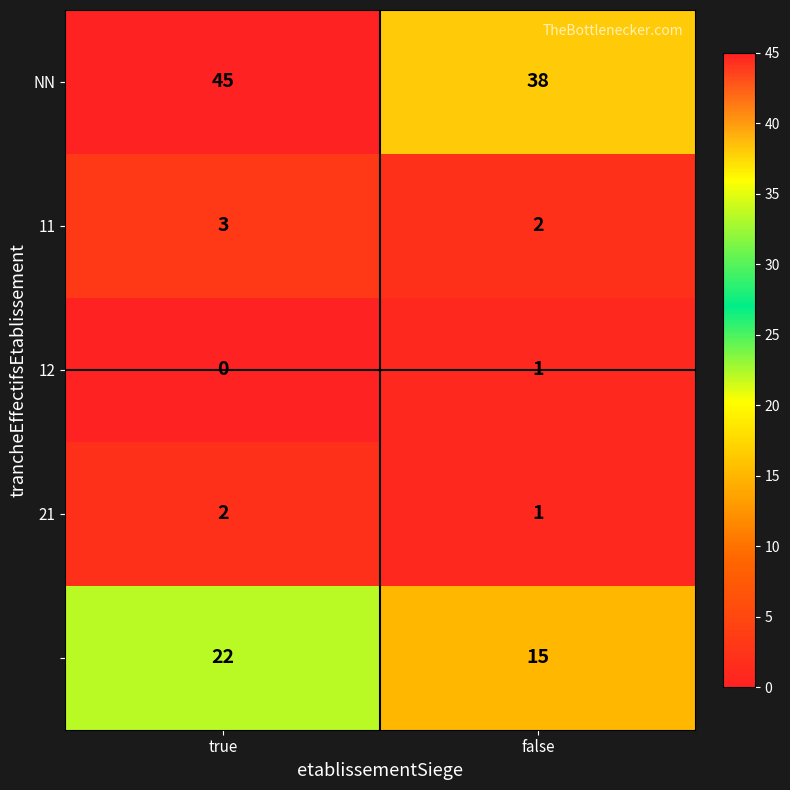

What is the spread (max minus min) of values at false?

37